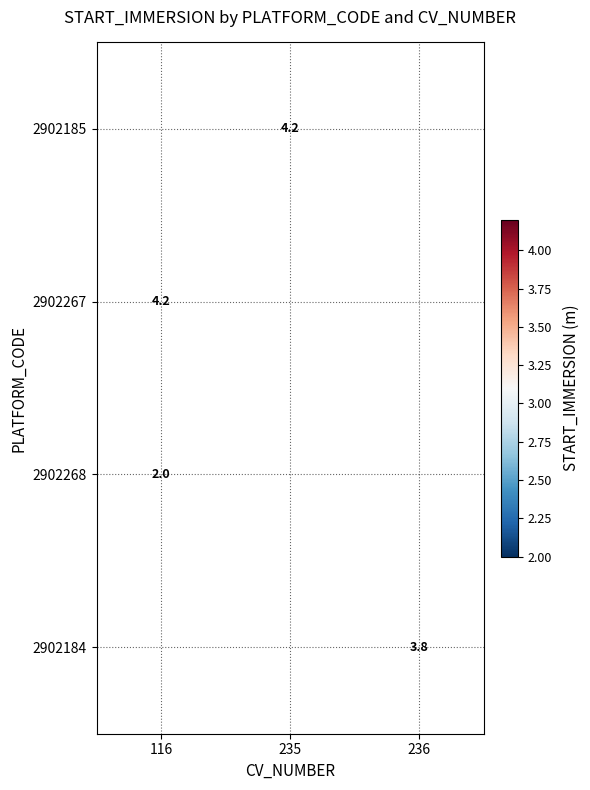

Is the value of 2902268 at 116 greater than the value of 2902184 at 236?

No